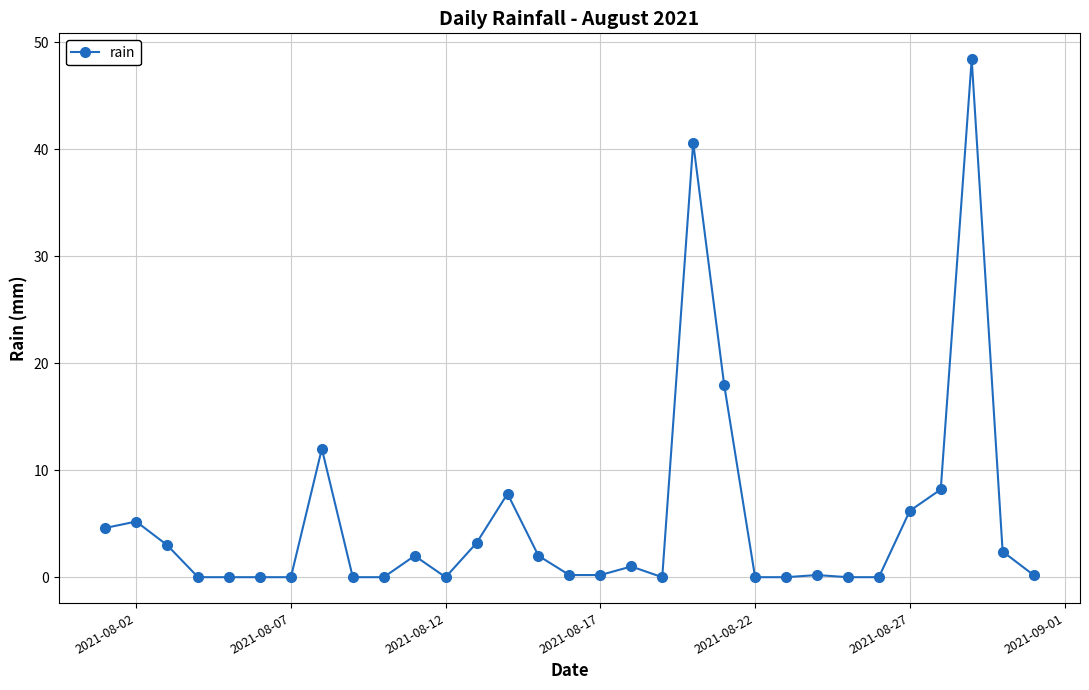

What is the sum of all values?

165.4